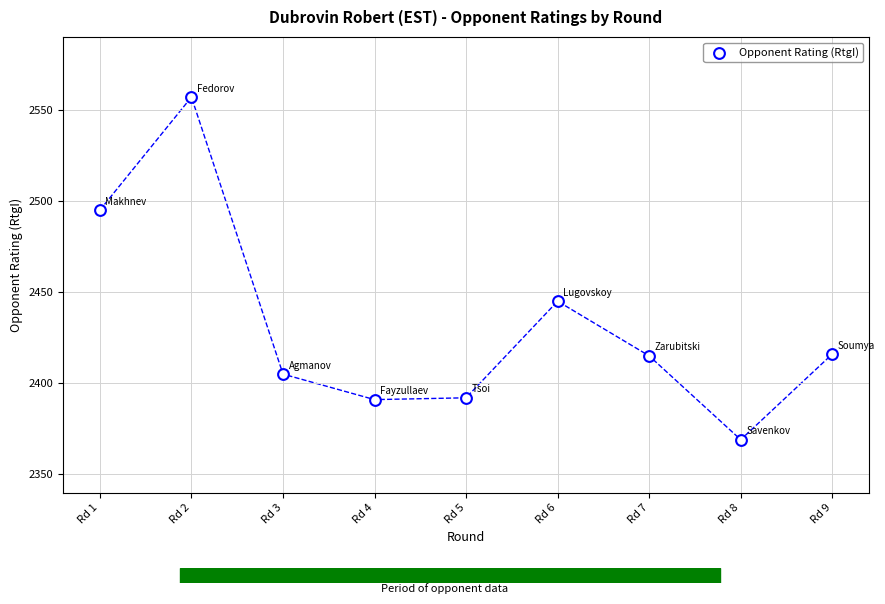

What Y value in the scatter plot is closest to 2463?

2445